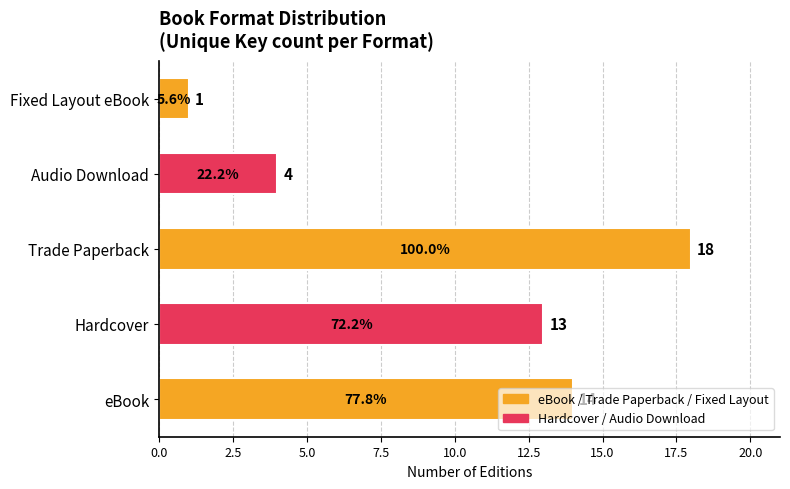

What is the change in value from Audio Download to Fixed Layout eBook?

-3